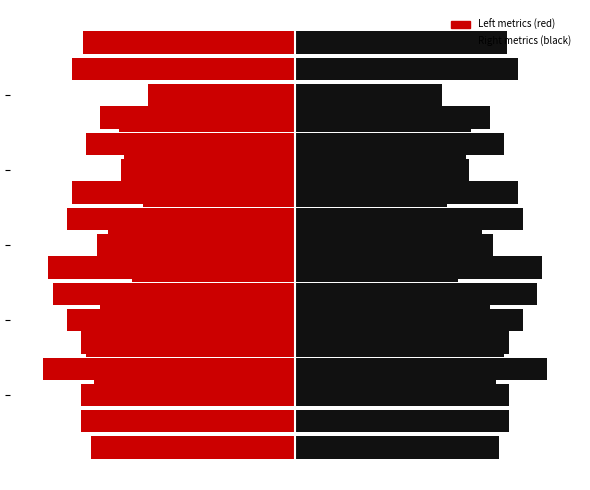

What is the difference between the maximum and minimum values in the ovr_raw (left) series?

12